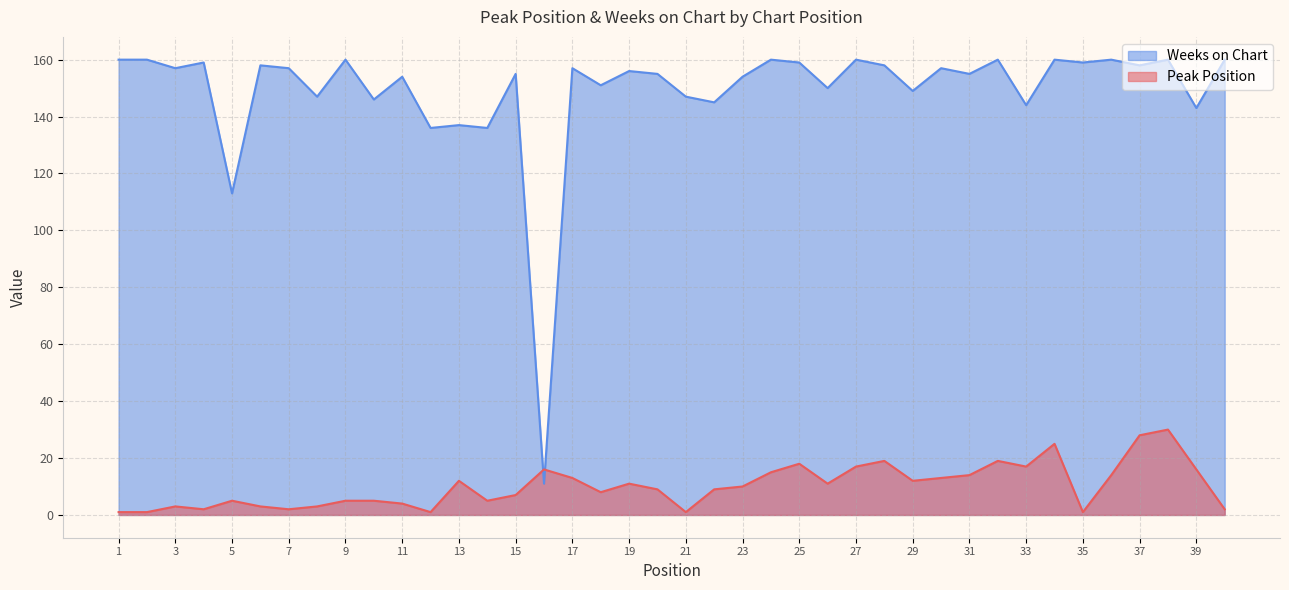

What is the sum of the Weeks on Chart values at 34 and 38?

320